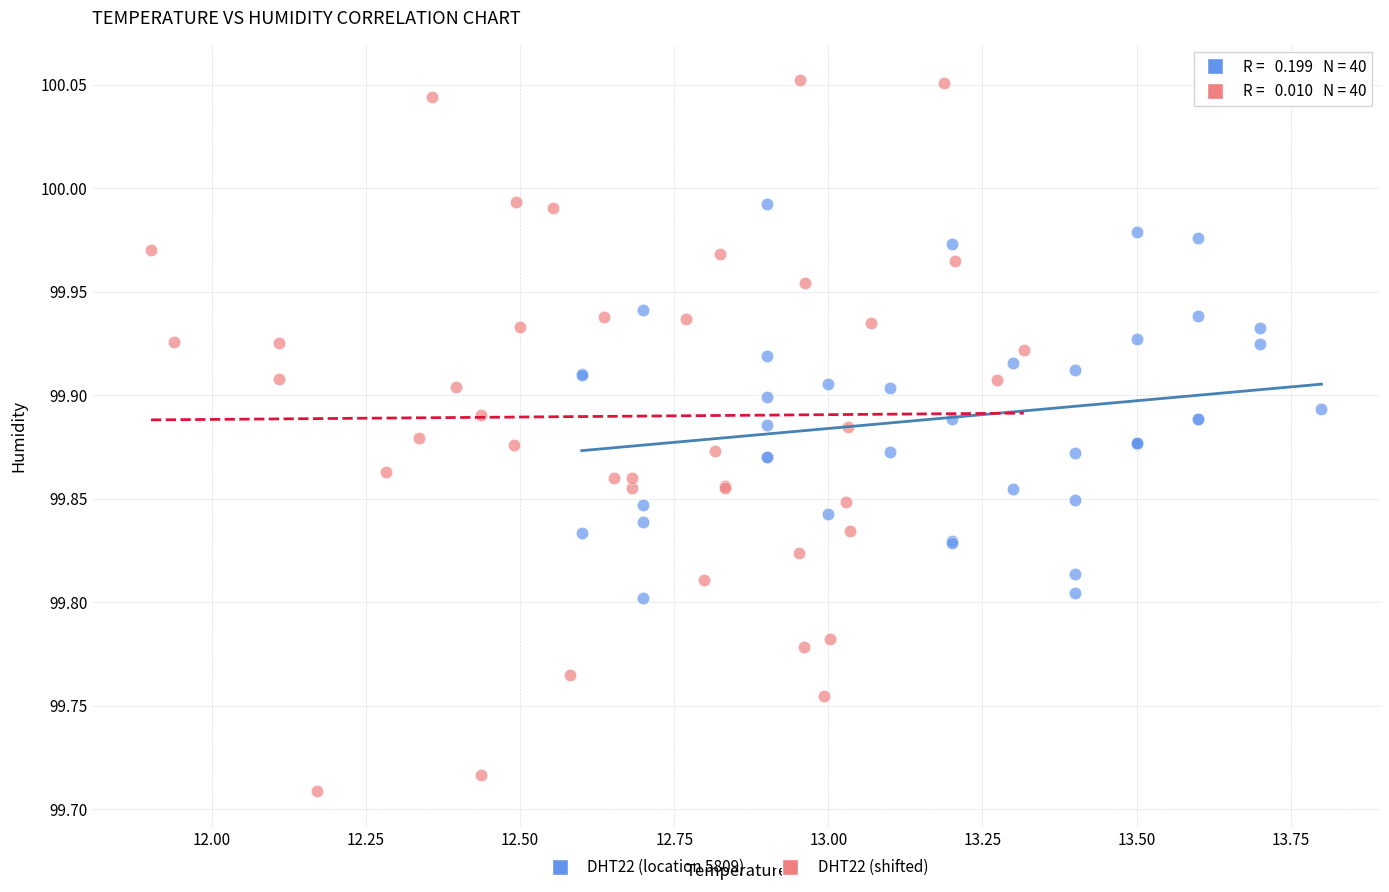

Which series has the widest spread of Y values?

DHT22 (shifted)